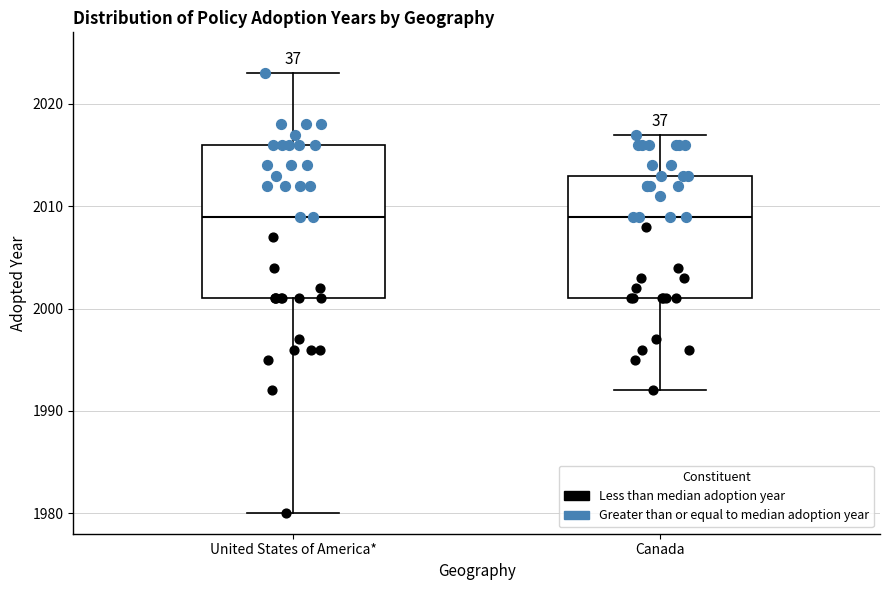

Which box is the tallest, from its lower edge to its upper edge?

United States of America*